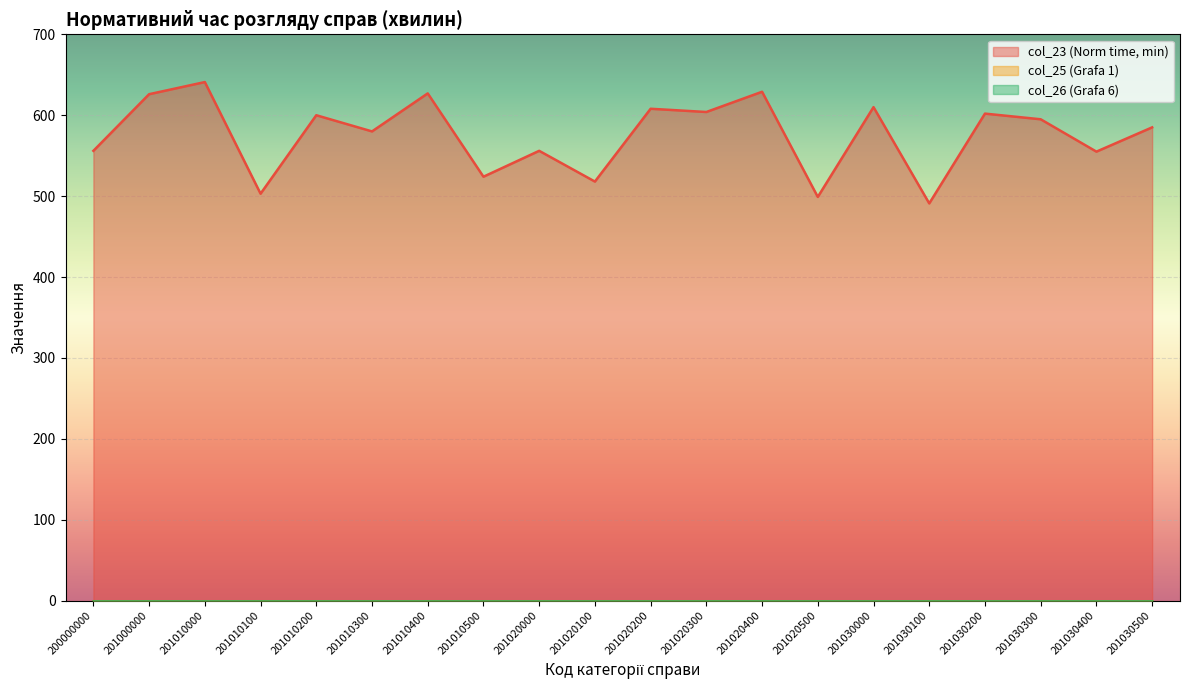

Which series has the largest total across all categories?

col_23 (Norm time, min)